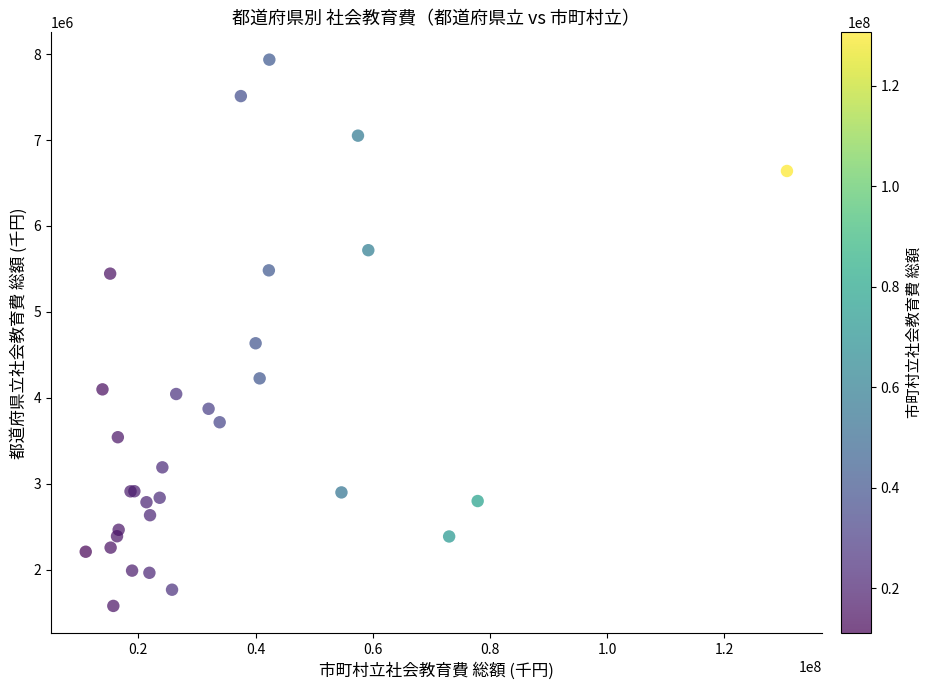

What Y value in the scatter plot is closest to 4758259?

4636306